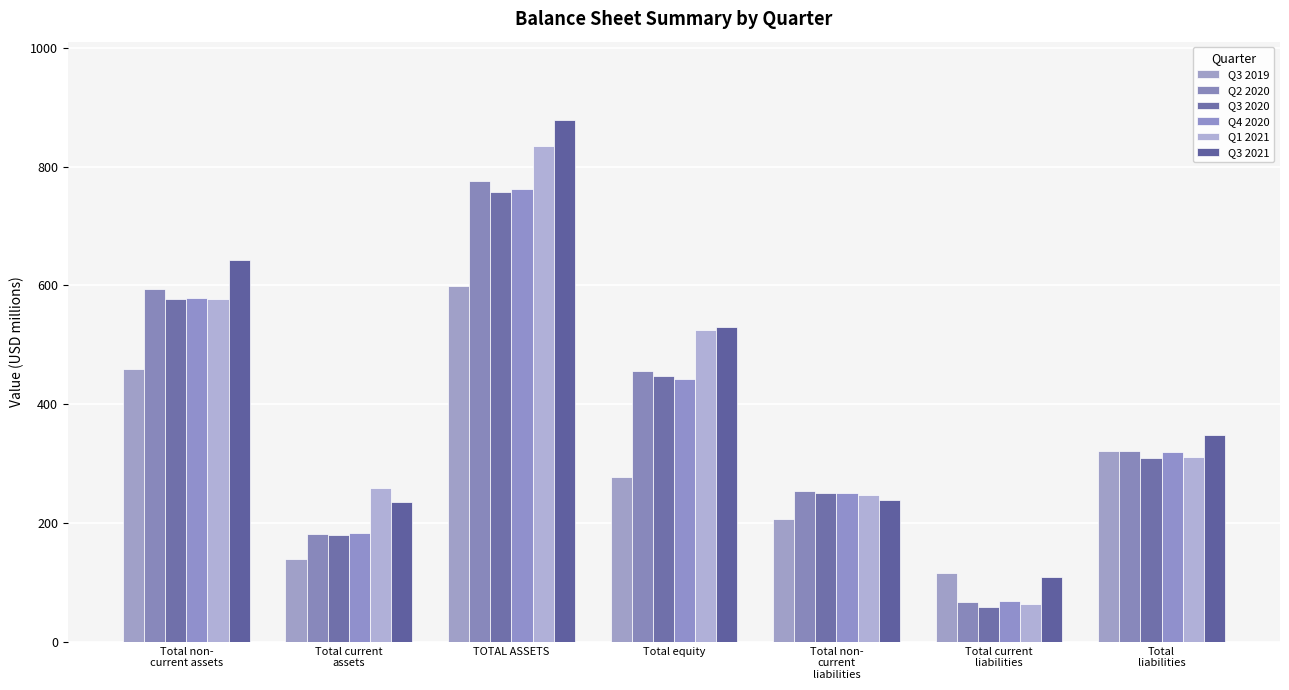

Reading right to left, what are all the values shown in this chart?

Q3 2019: Total
liabilities=322.2	Total current
liabilities=115.6	Total non-
current
liabilities=206.6	Total equity=276.9	TOTAL ASSETS=599.1	Total current
assets=140.1	Total non-
current assets=459.0
Q2 2020: Total
liabilities=321.0	Total current
liabilities=66.9	Total non-
current
liabilities=254.1	Total equity=455.3	TOTAL ASSETS=776.3	Total current
assets=181.8	Total non-
current assets=594.5
Q3 2020: Total
liabilities=308.9	Total current
liabilities=58.5	Total non-
current
liabilities=250.4	Total equity=448.4	TOTAL ASSETS=757.3	Total current
assets=179.9	Total non-
current assets=577.4
Q4 2020: Total
liabilities=319.9	Total current
liabilities=68.5	Total non-
current
liabilities=251.4	Total equity=443.2	TOTAL ASSETS=763.1	Total current
assets=183.6	Total non-
current assets=579.5
Q1 2021: Total
liabilities=310.7	Total current
liabilities=64.0	Total non-
current
liabilities=246.7	Total equity=524.8	TOTAL ASSETS=835.5	Total current
assets=258.3	Total non-
current assets=577.2
Q3 2021: Total
liabilities=348.4	Total current
liabilities=109.0	Total non-
current
liabilities=239.4	Total equity=530.2	TOTAL ASSETS=878.6	Total current
assets=236.2	Total non-
current assets=642.4